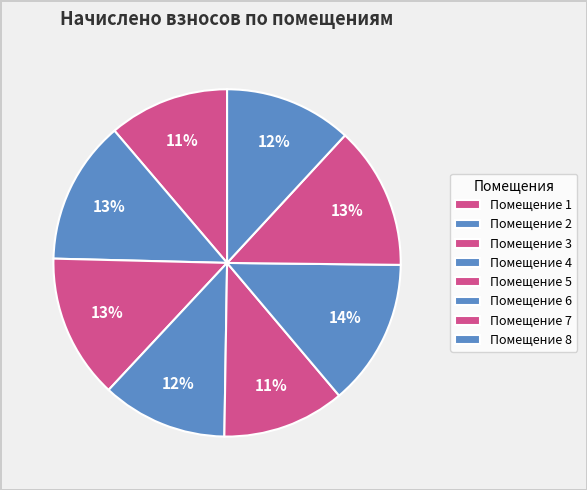

Count the number of slices in the pie.

8